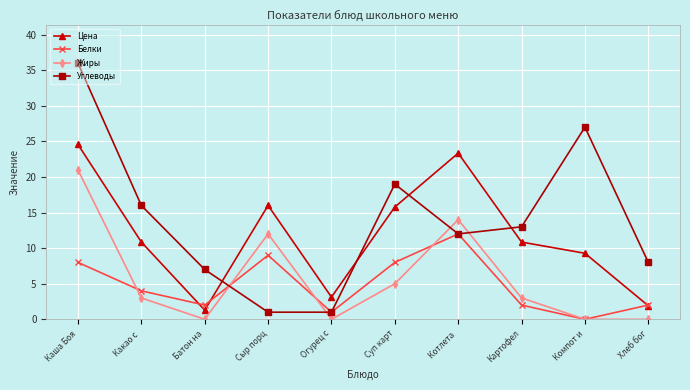

The value of Жиры at Хлеб бог is 0.0. True or false?

True